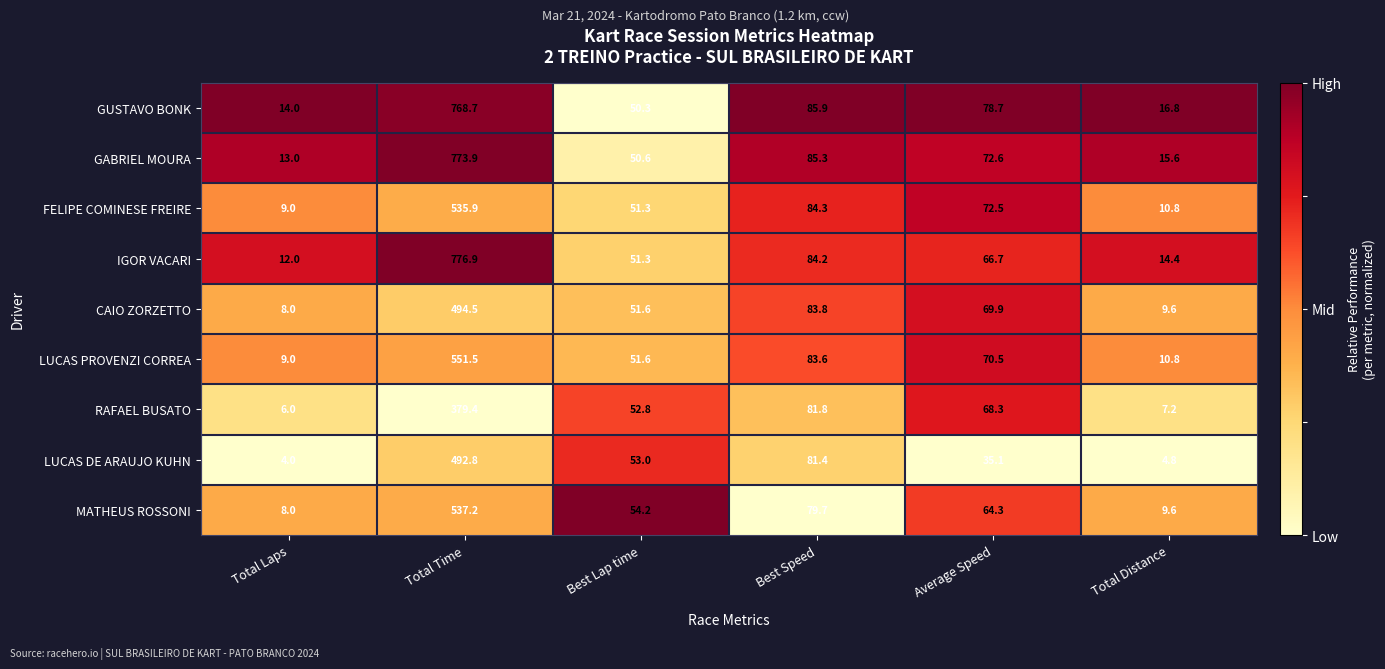

Read the LUCAS DE ARAUJO KUHN value at Best Speed.

81.4